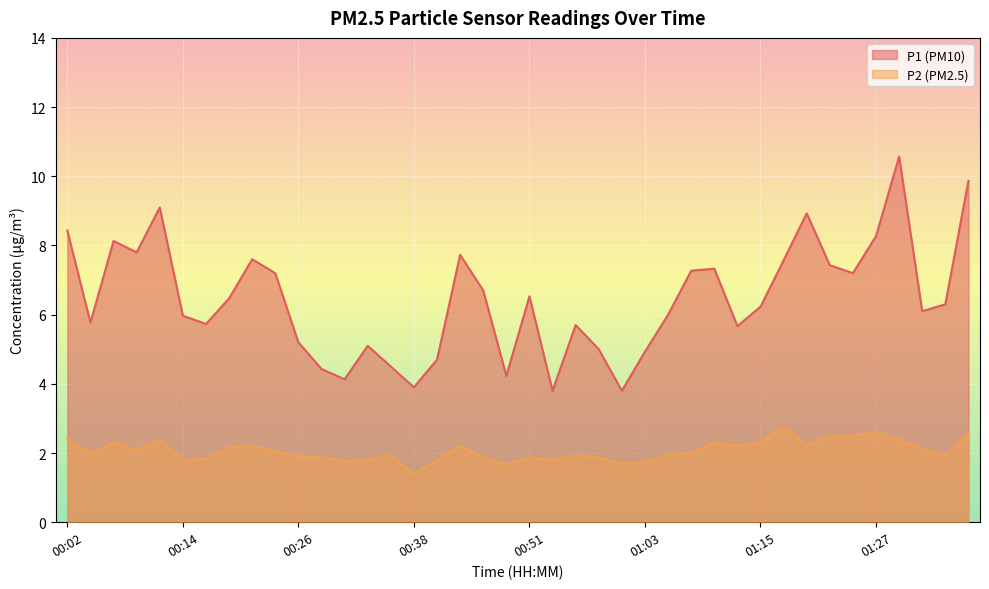

What is the sum of the P1 values at 00:36 and 00:56?

10.2